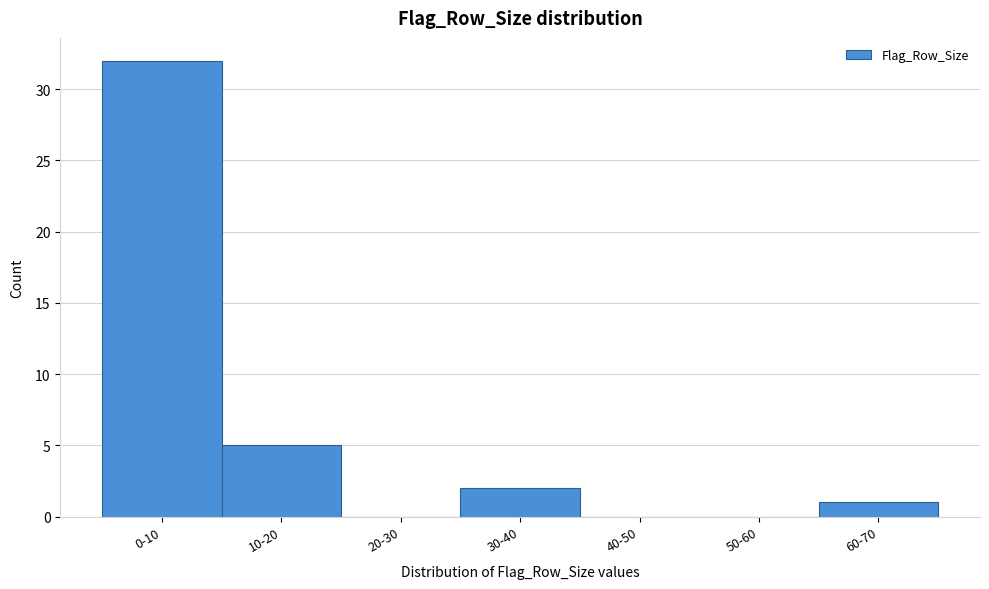

Reading left to right, what are all the values shown in this chart?

0-10=32	10-20=5	20-30=0	30-40=2	40-50=0	50-60=0	60-70=1